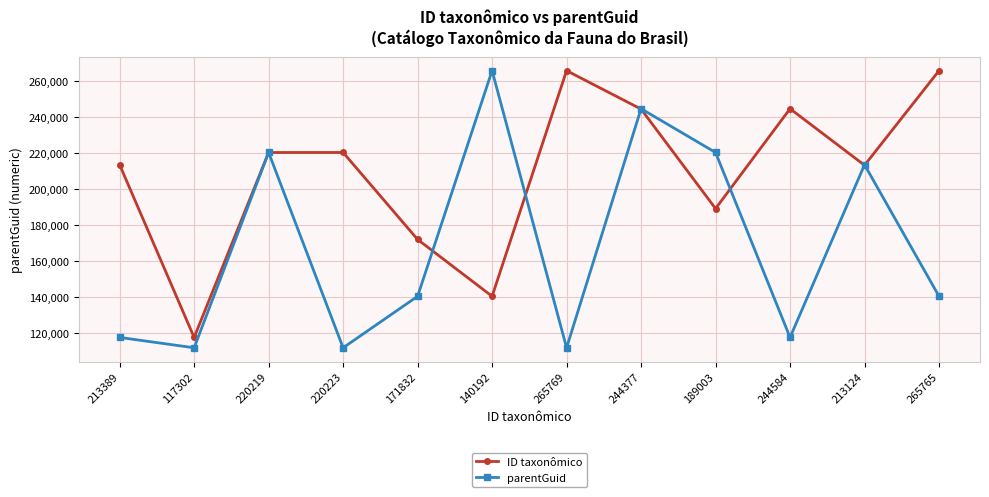

At 171832, list the series in order from largest to smallest.

ID taxonômico, parentGuid